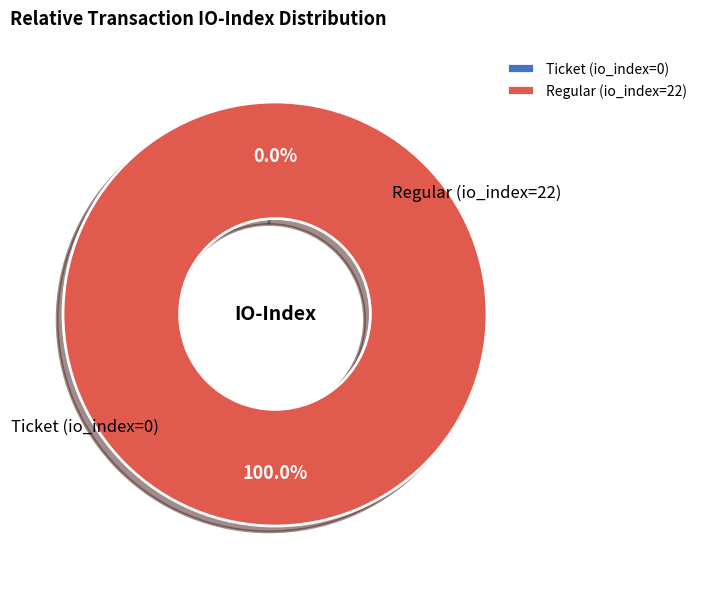

How many slices are in this pie chart?

2